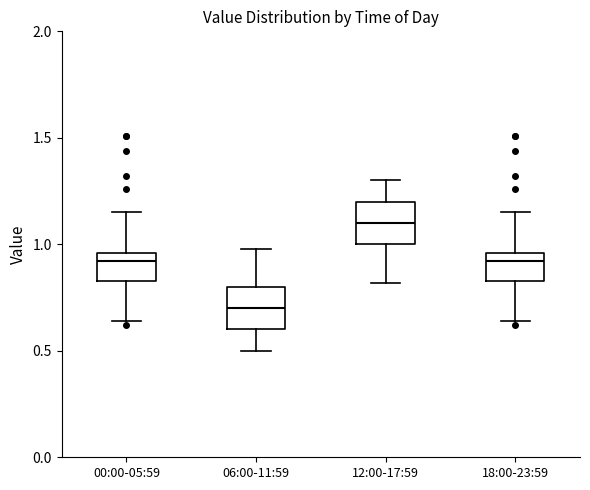

Reading left to right, transcribe this box plot: for each box, give where its median line is, the range the box spans, and where its two whiskers end, as read against the y-axis. The values are not printed on the chart, so give them approximately, as read against the axis.

00:00-05:59: median 0.90, box 0.85 to 0.95, whiskers 0.65 to 1.15
06:00-11:59: median 0.70, box 0.60 to 0.80, whiskers 0.50 to 1.00
12:00-17:59: median 1.10, box 1.00 to 1.20, whiskers 0.80 to 1.30
18:00-23:59: median 0.90, box 0.85 to 0.95, whiskers 0.65 to 1.15